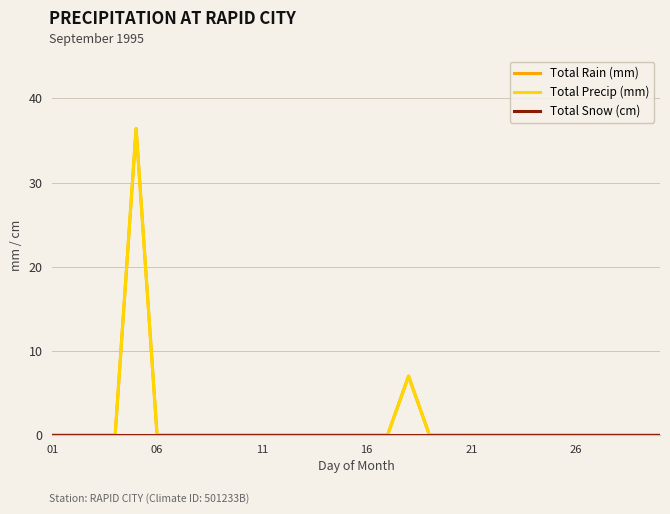

In Total Rain (mm), how many points are higher than both neighbors (excluding endpoints)?

2